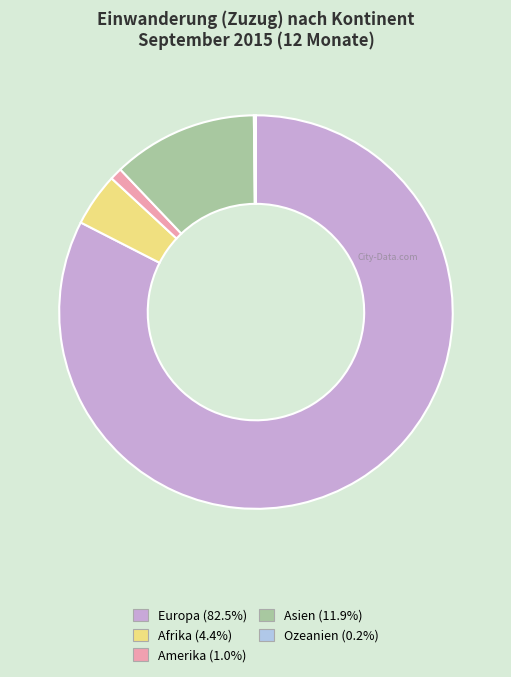

Combined, do Europa (82.5%) and Asien (11.9%) account for over 50%?

Yes